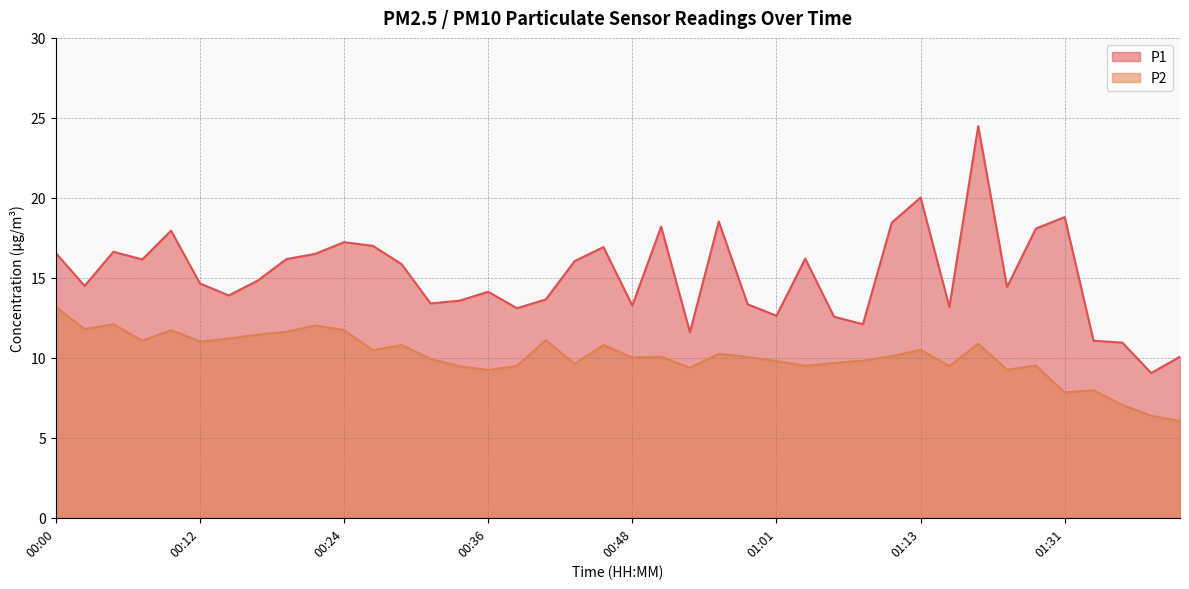

Rank the series at 01:31 from lowest to highest value.

P2, P1